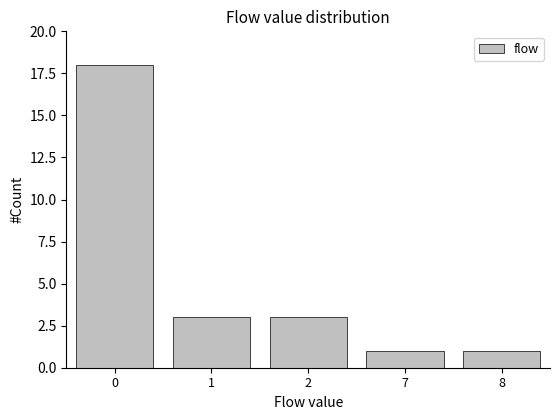

Reading left to right, extract all data points from this chart.

18	3	3	1	1